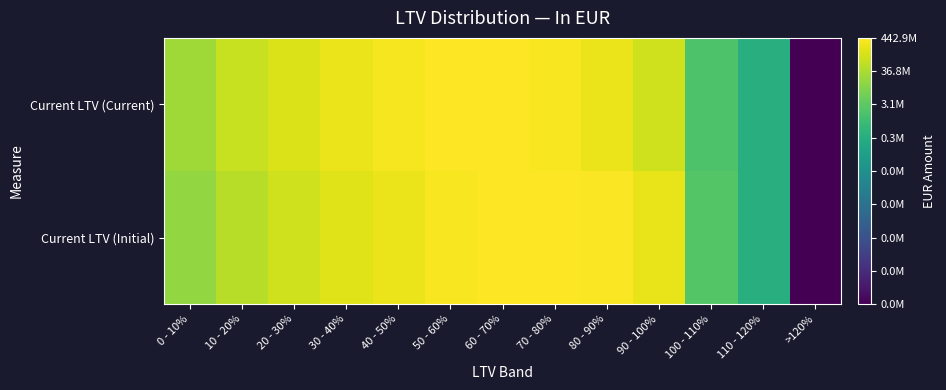

Which series has the largest total across all categories?

Current LTV (Current)